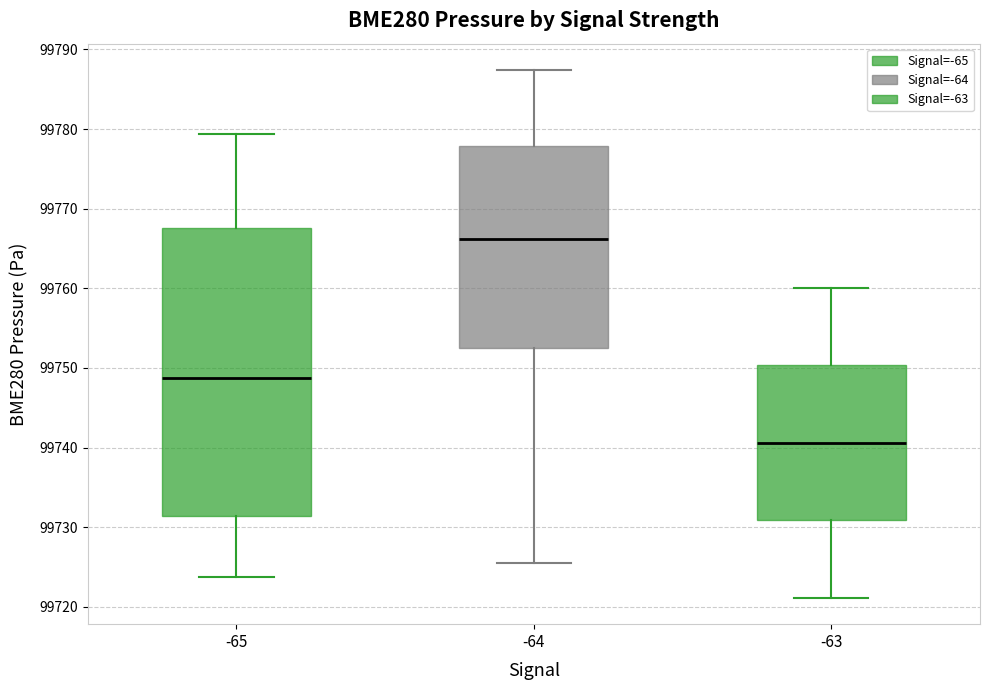

Which box is the tallest, from its lower edge to its upper edge?

-65